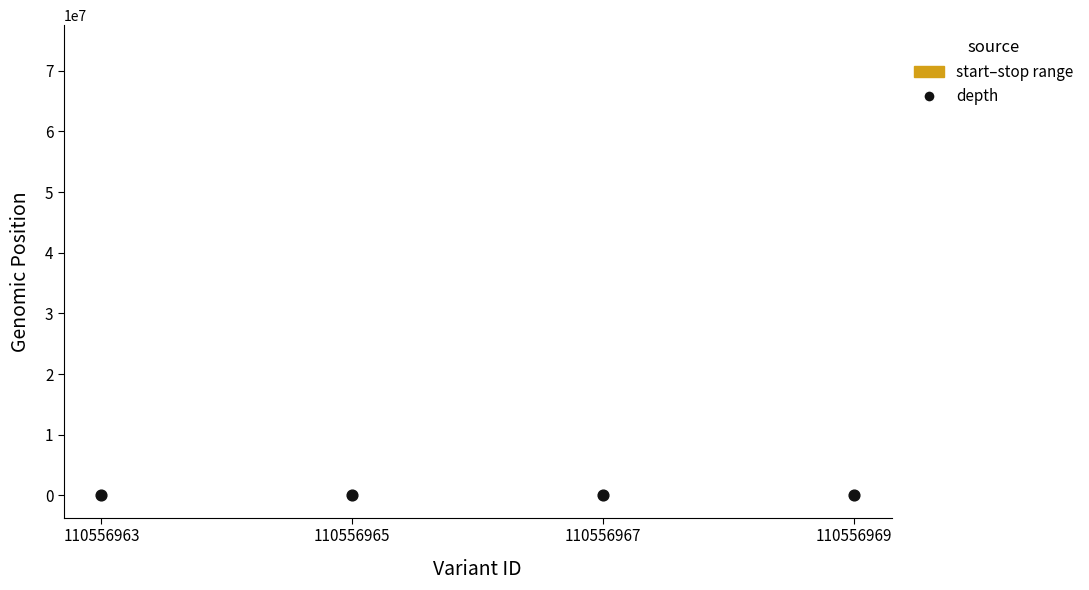

What is the range of X values (max minus min)?

6